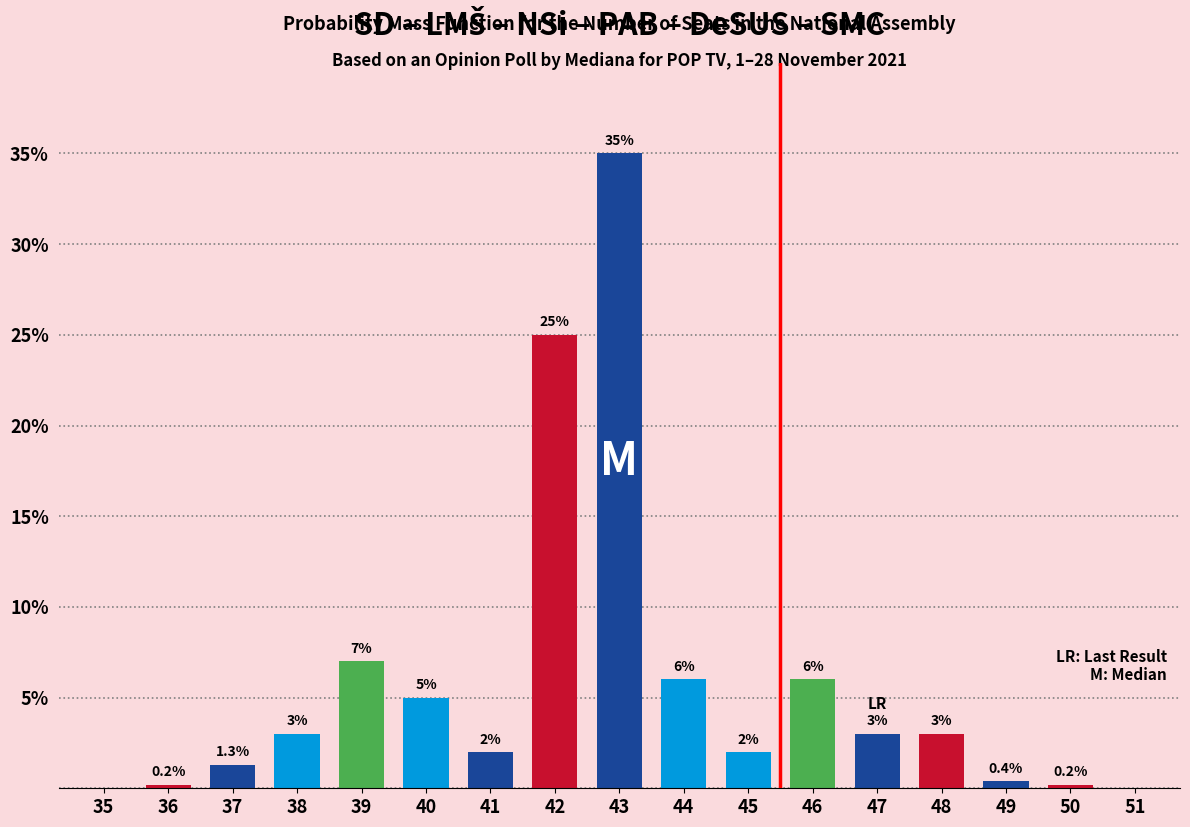

Reading right to left, extract all data points from this chart.

51=0.0	50=0.2	49=0.4	48=3.0	47=3.0	46=6.0	45=2.0	44=6.0	43=35.0	42=25.0	41=2.0	40=5.0	39=7.0	38=3.0	37=1.3	36=0.2	35=0.0